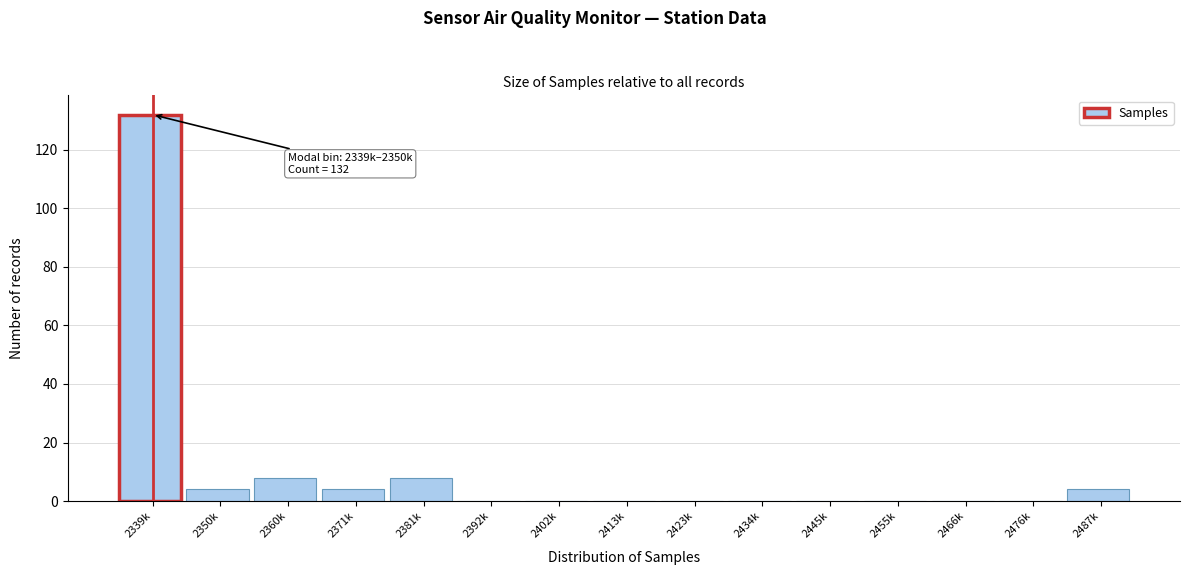

Reading left to right, what are all the values shown in this chart?

2339k=132	2350k=4	2360k=8	2371k=4	2381k=8	2392k=0	2402k=0	2413k=0	2423k=0	2434k=0	2445k=0	2455k=0	2466k=0	2476k=0	2487k=4